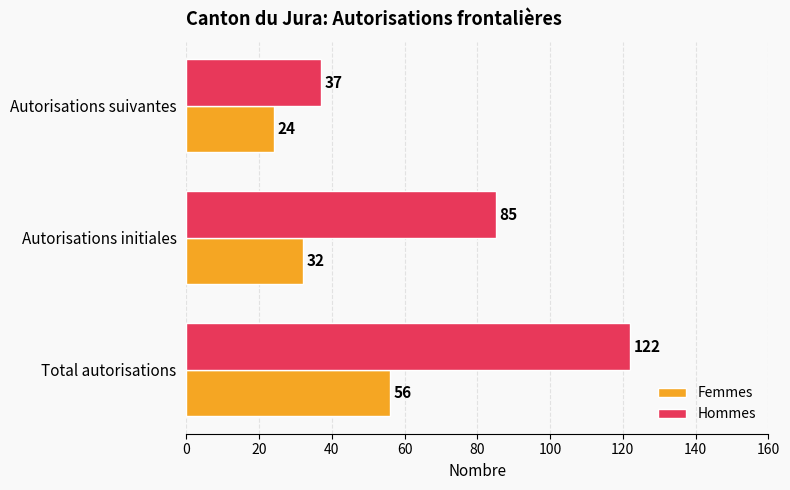

What is the lowest value of the Hommes series?

37